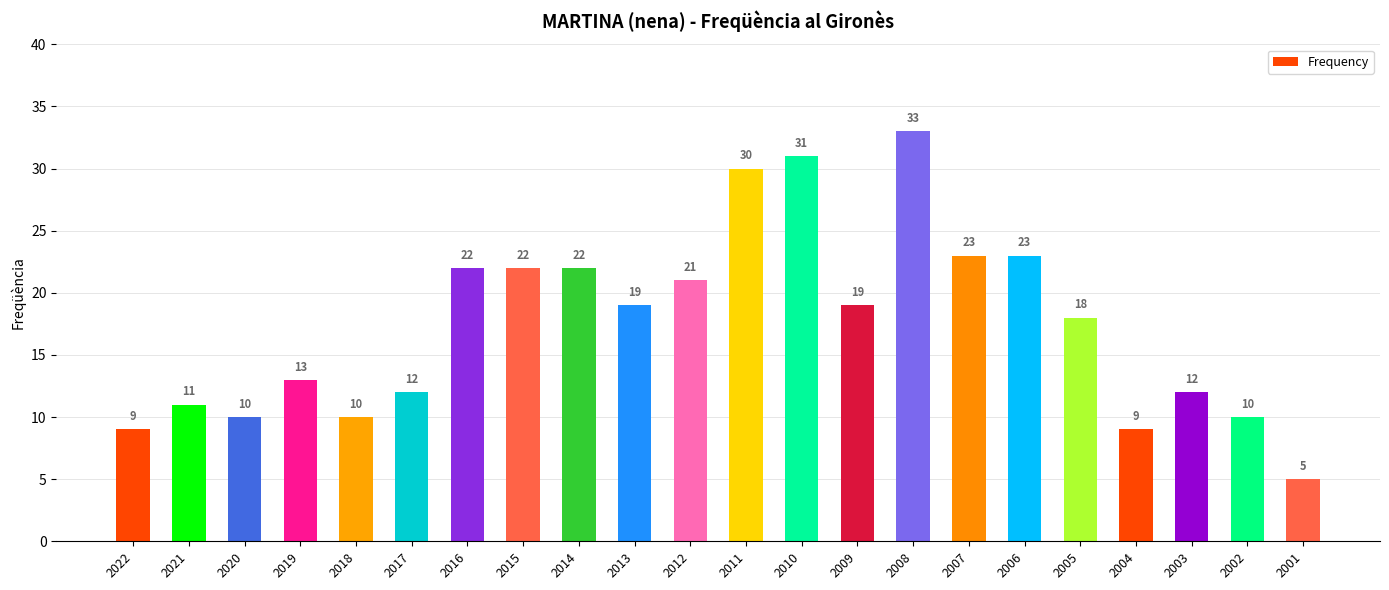

How many bars are there in total?

22